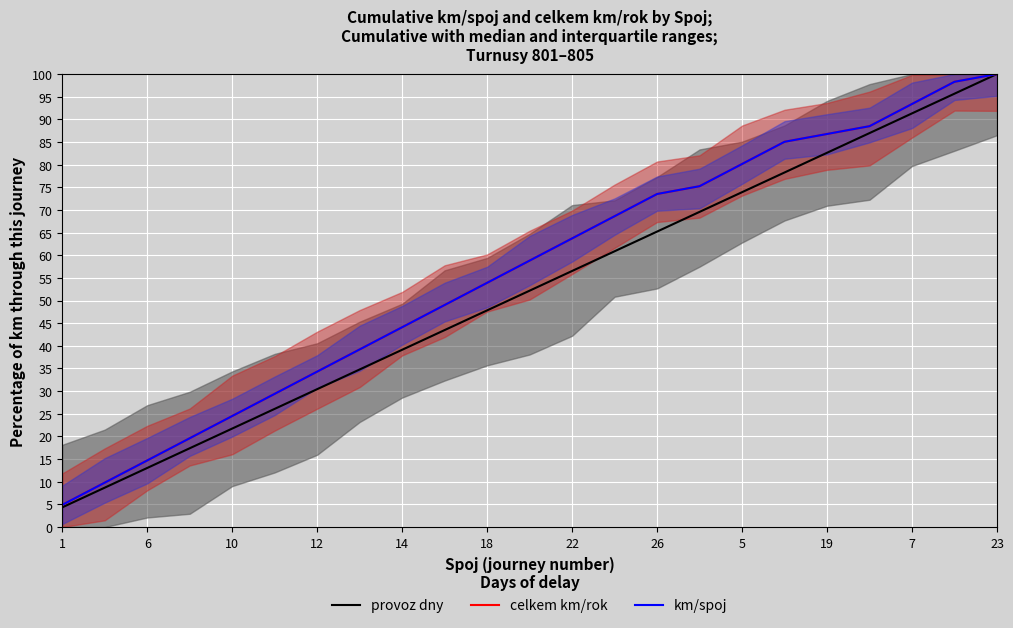

How many lines are shown in the chart?

3